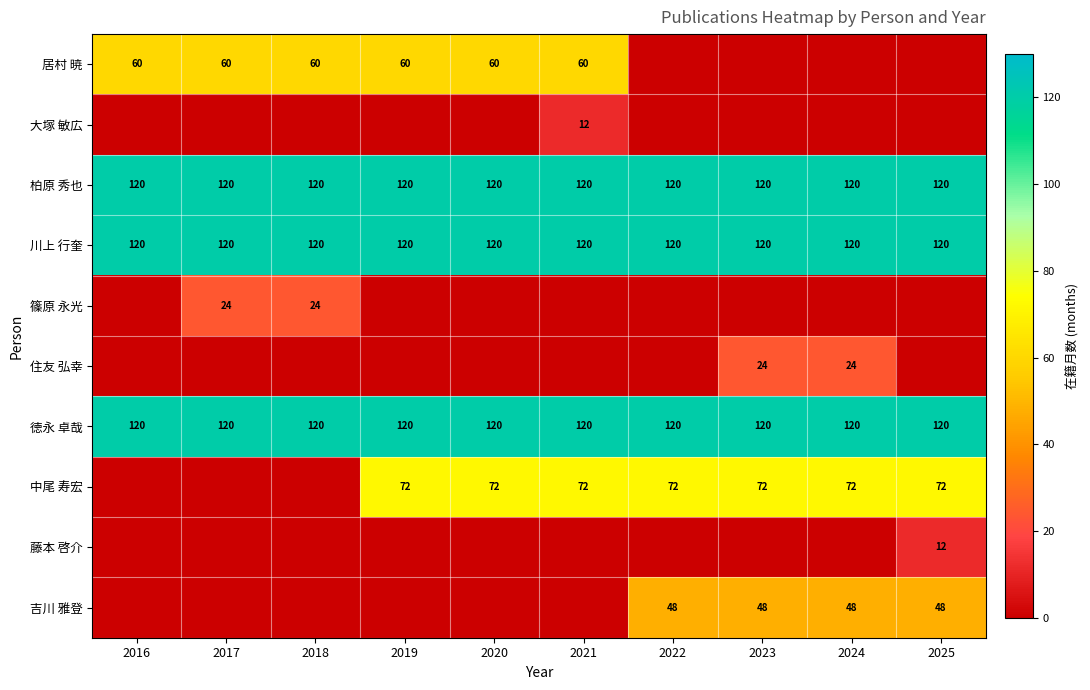

What is the sum of all 川上 行奎 values?

1200